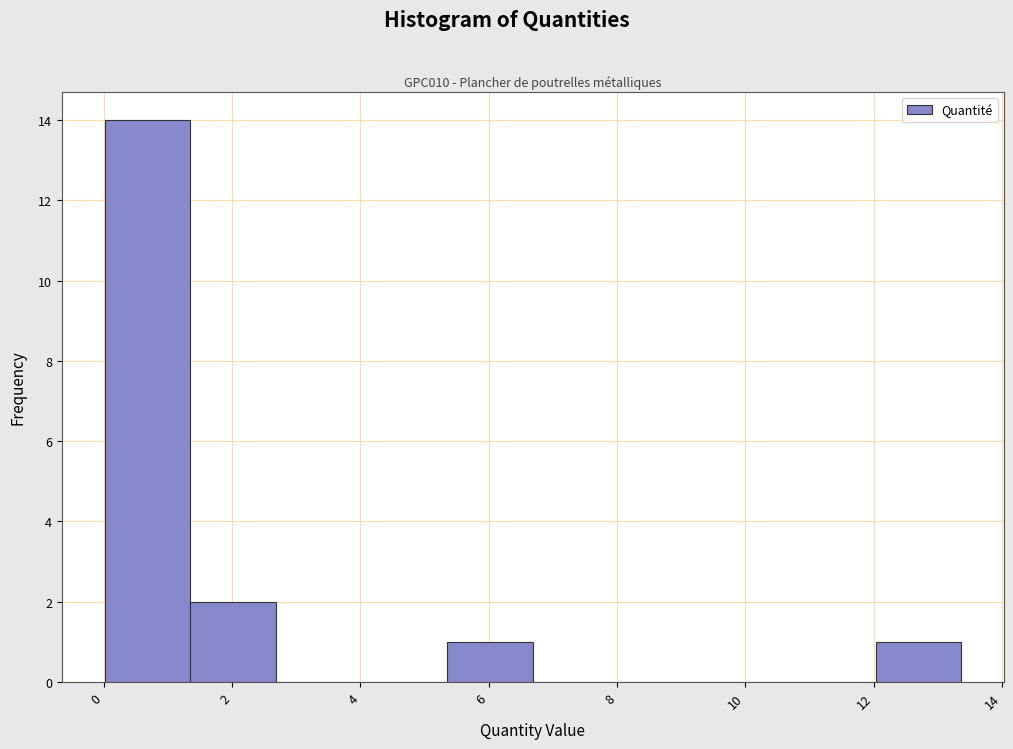

Reading left to right, transcribe this chart: for each bar, give the range it covers on the x-axis and its height. Neither the bar edges nor the heights are printed on the chart, so give them approximately, as read against the axes.

0.0 to 1.4: 14
1.4 to 2.6: 2
2.6 to 4.0: 0
4.0 to 5.4: 0
5.4 to 6.6: 1
6.6 to 8.0: 0
8.0 to 9.4: 0
9.4 to 10.6: 0
10.6 to 12.0: 0
12.0 to 13.4: 1